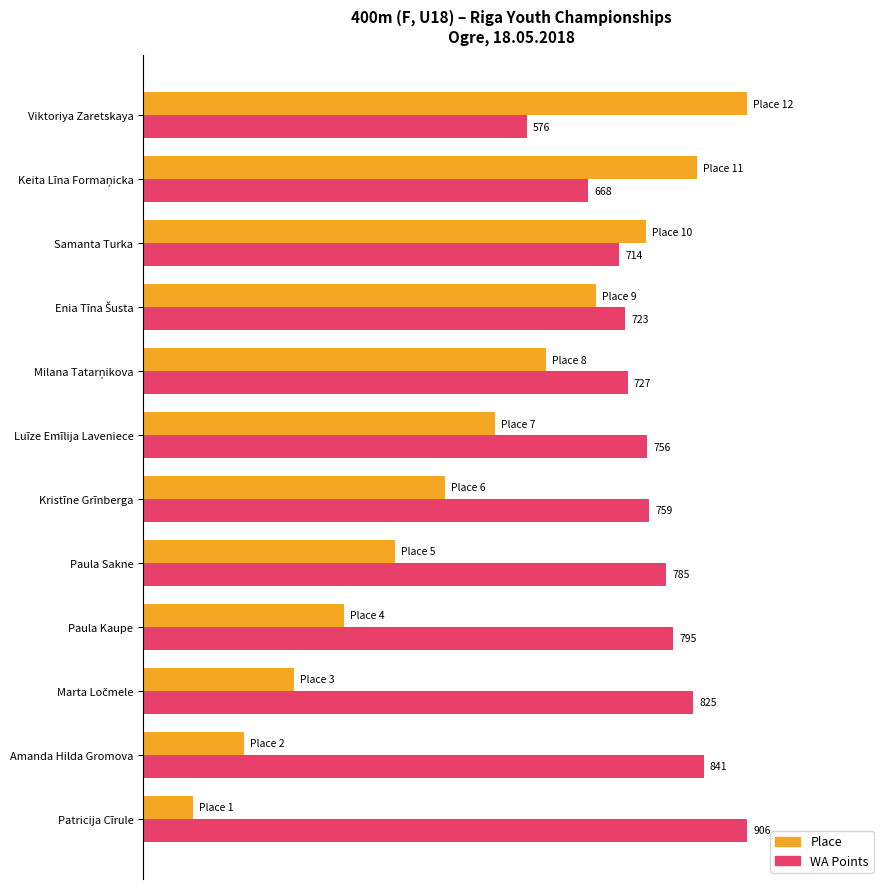

Reading right to left, what are all the values shown in this chart?

Place (normalized, lower=better): 1.0	0.9	0.8	0.8	0.7	0.6	0.5	0.4	0.3	0.2	0.2	0.1
WA Points (normalized): 0.6	0.7	0.8	0.8	0.8	0.8	0.8	0.9	0.9	0.9	0.9	1.0